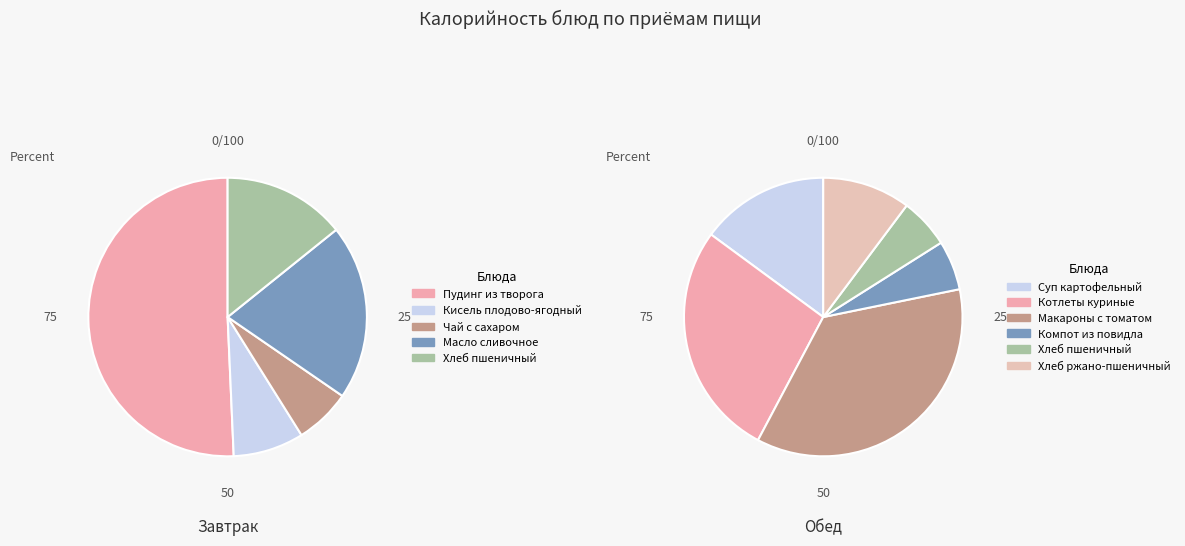

The Чай с сахаром slice represents 1% of the pie. True or false?

False